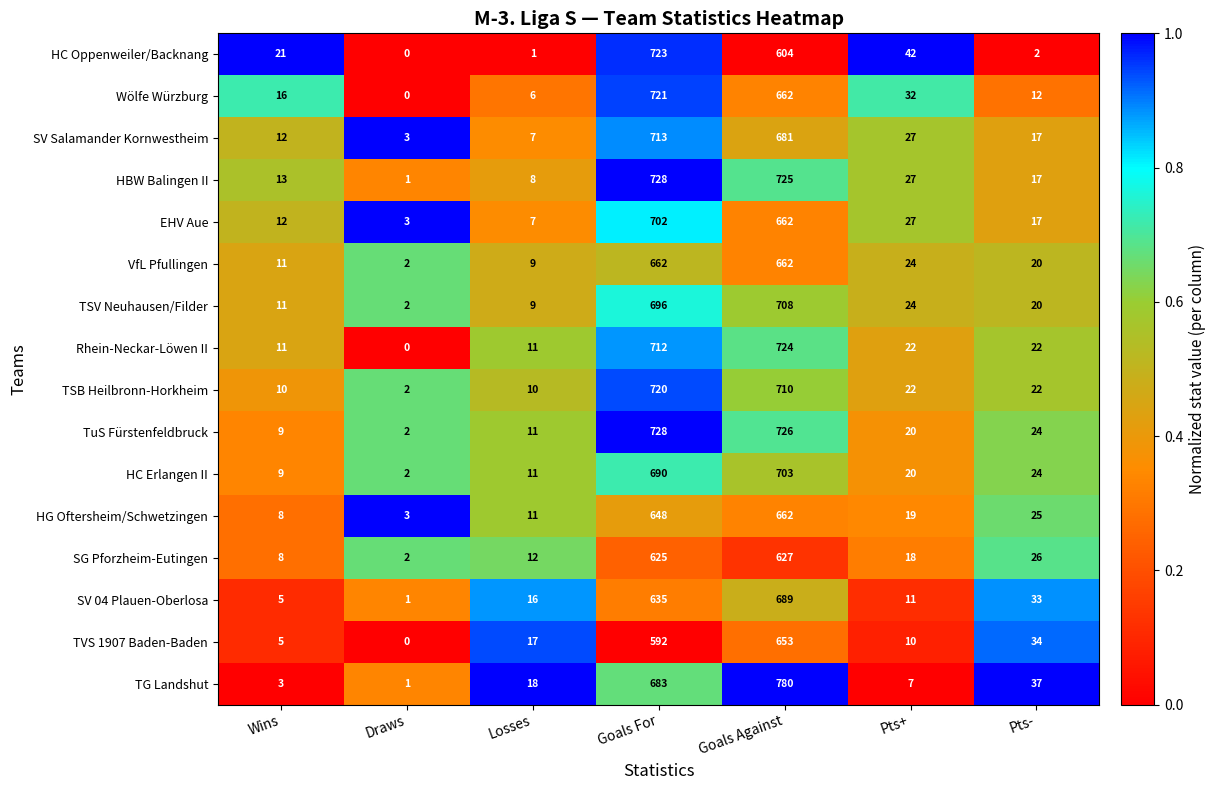

Which series has the largest total across all categories?

TG Landshut